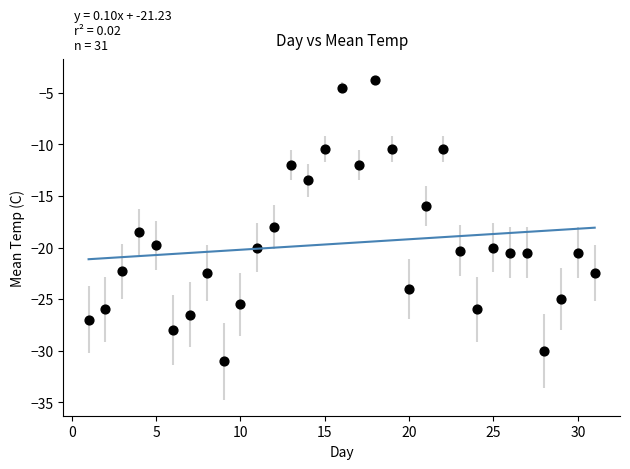

What is the range of X values (max minus min)?

30.0